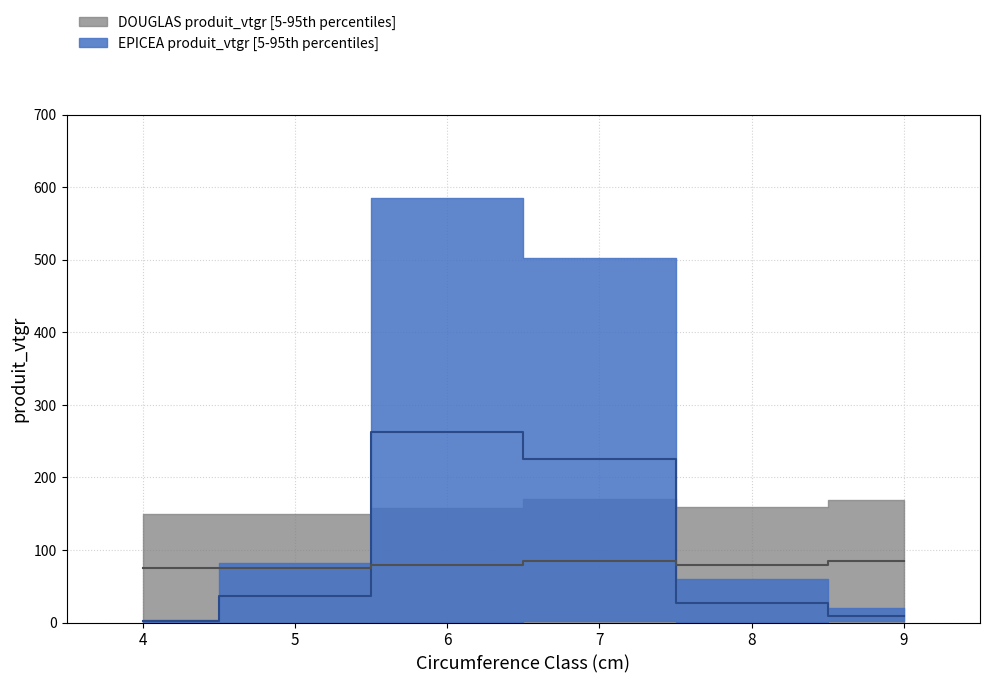

The EPICEA_produit_vtgr series shows 36.7 at 5. True or false?

True